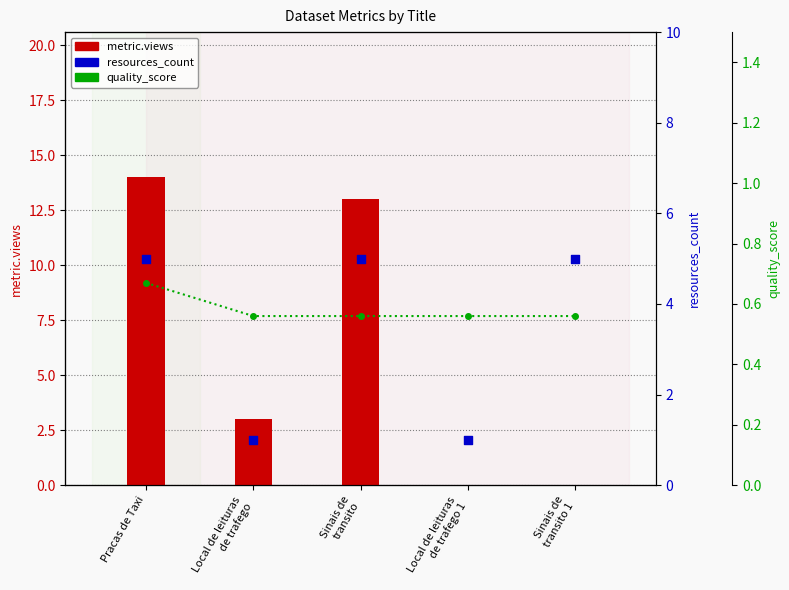

At how many categories does at least one series exceed 12?

2